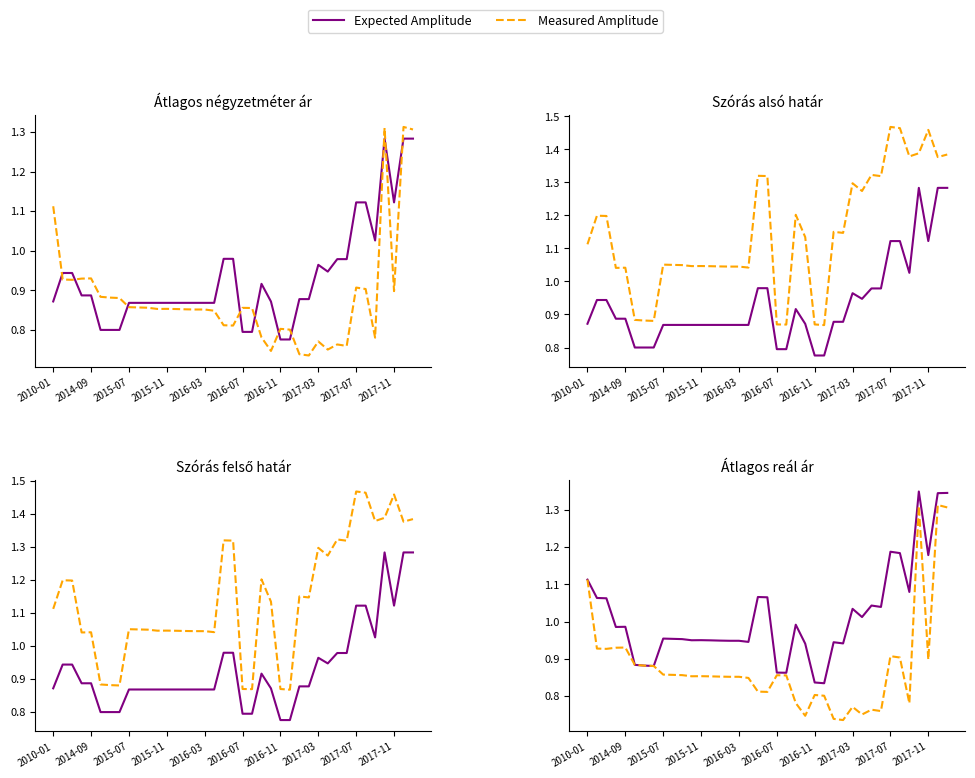

At 2017-11, list the series in order from smallest to largest.

Measured Amplitude, Expected Amplitude